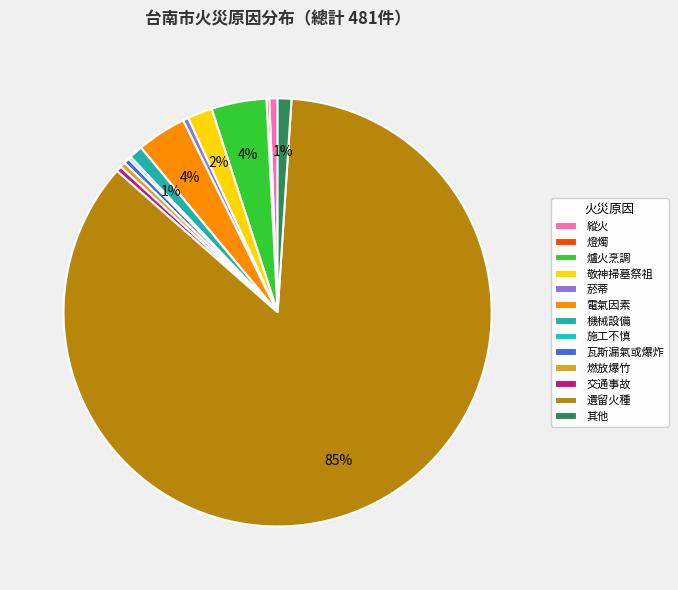

What is the largest slice in the pie chart?

遺留火種